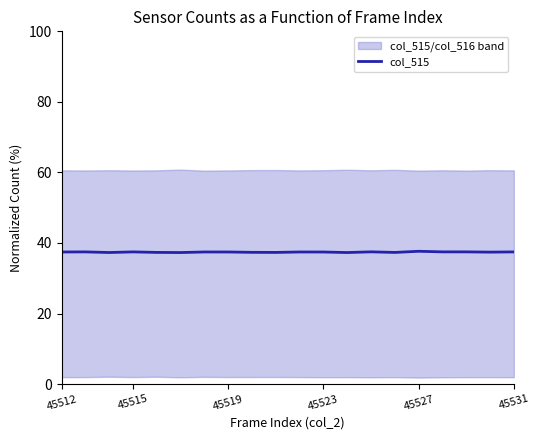

The value of col_515 at 45515 is 37.5. True or false?

True